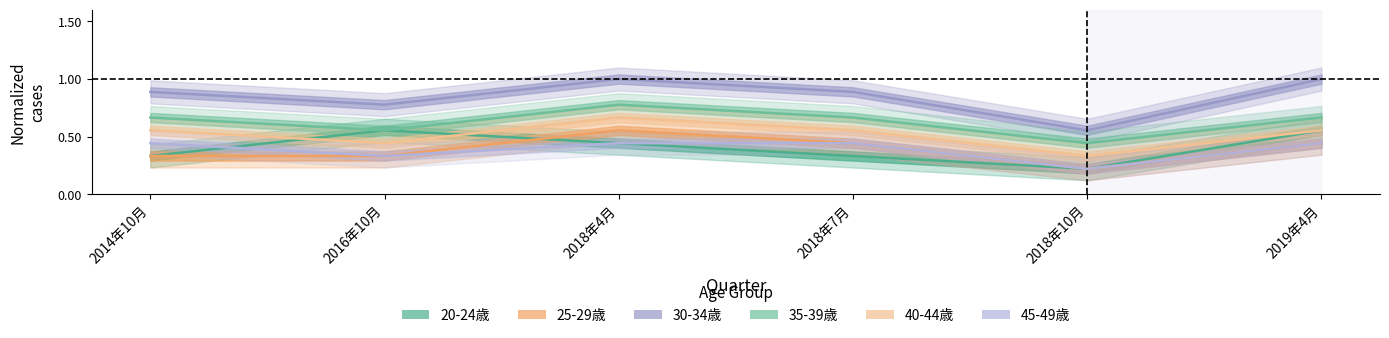

Is it true that 25-29歳 equals 0.4 at 2019年4月?

True